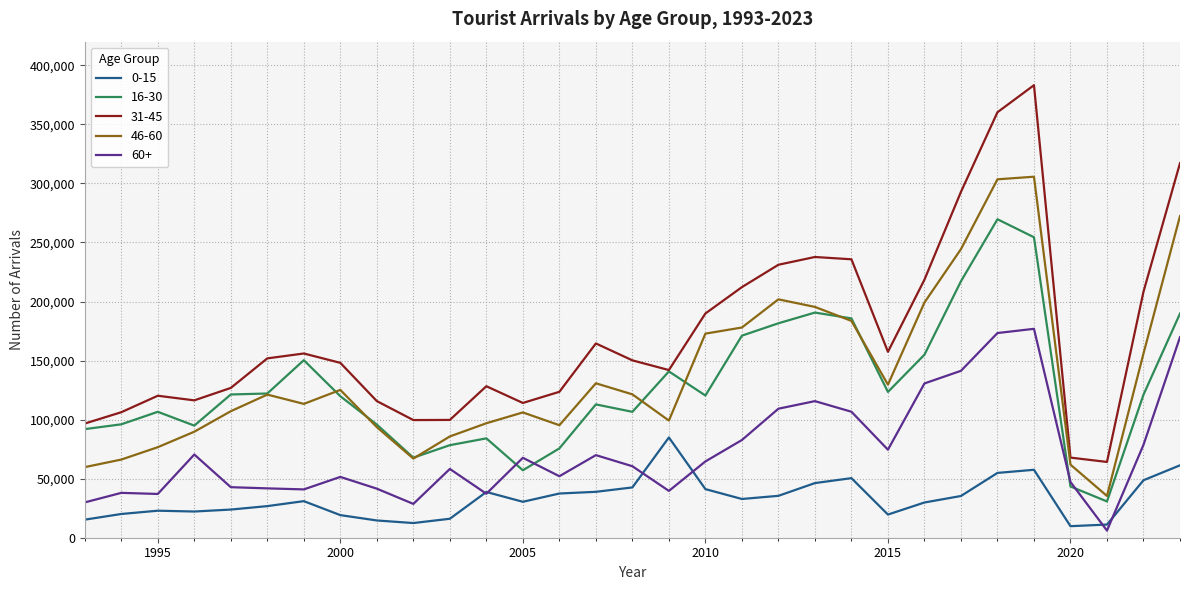

How many values in the 60+ series are below 60531?

15